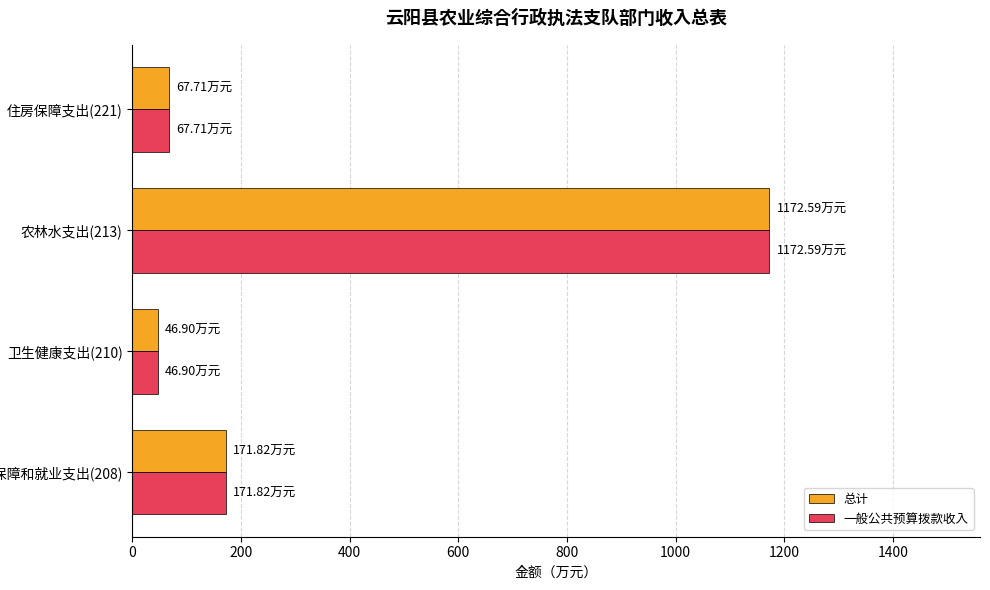

At which category is the sum across all series the highest?

农林水支出(213)